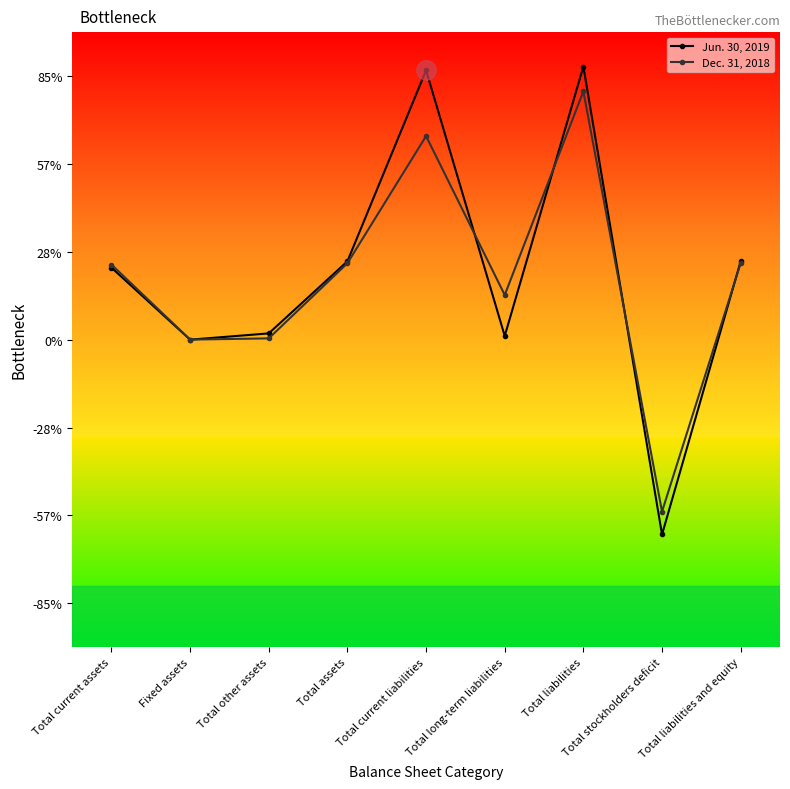

What are all the series names shown in the legend?

Jun. 30, 2019, Dec. 31, 2018